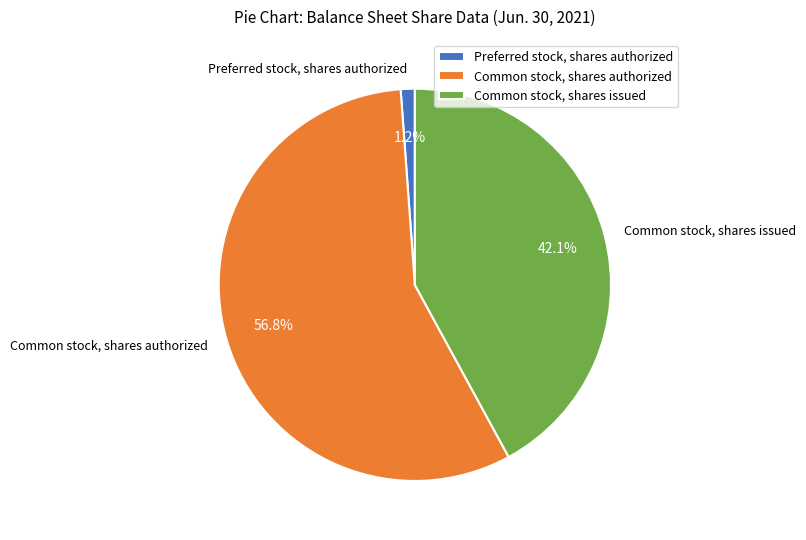

What percentage do Common stock, shares authorized and Common stock, shares issued together represent?

98.8%